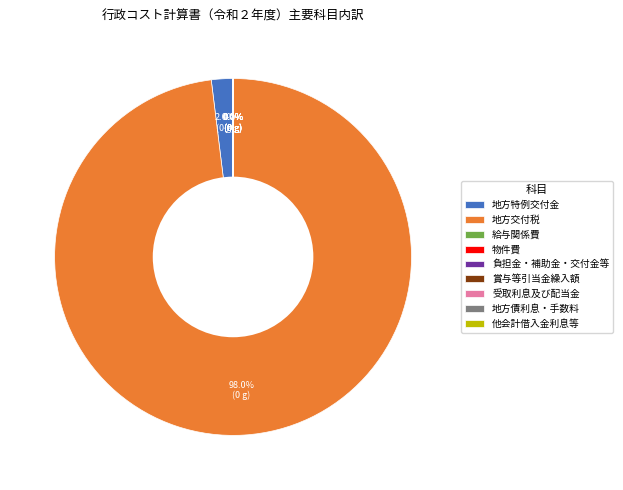

What is the total percentage of 地方交付税 and 地方特例交付金?

100.0%